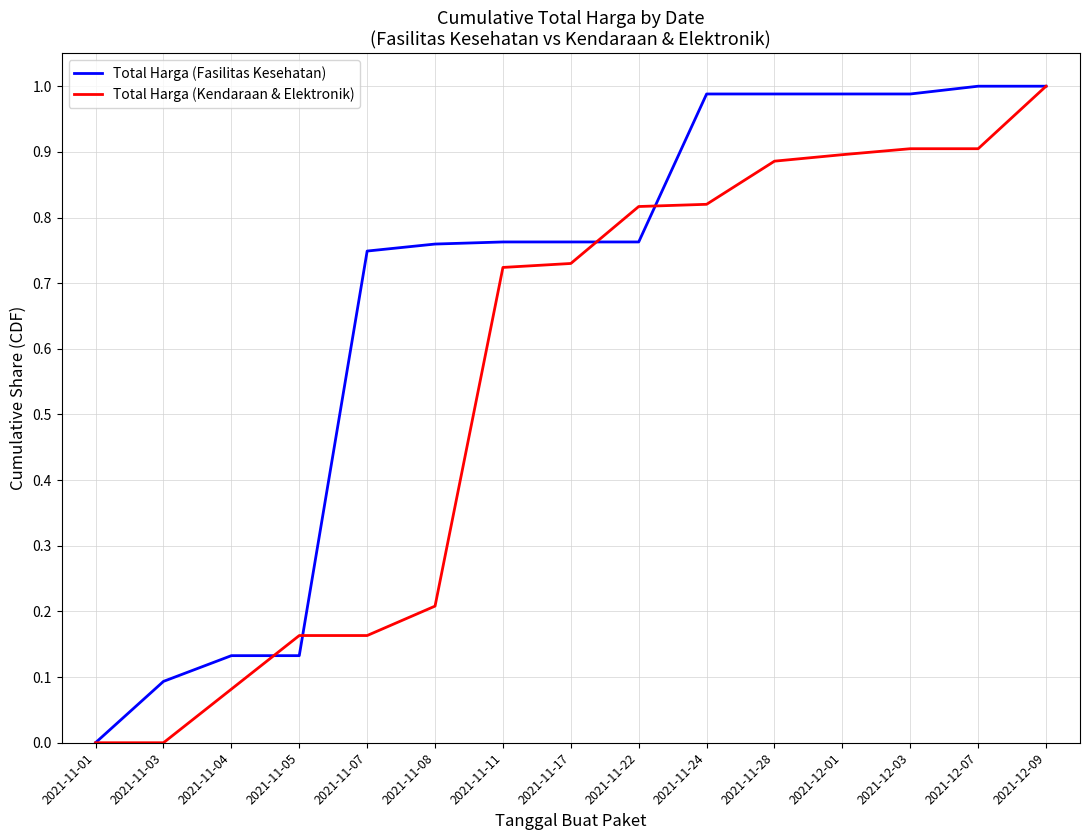

What is the sum of the Total Harga (Kendaraan & Elektronik) values at 2021-11-17 and 2021-12-03?

1.6